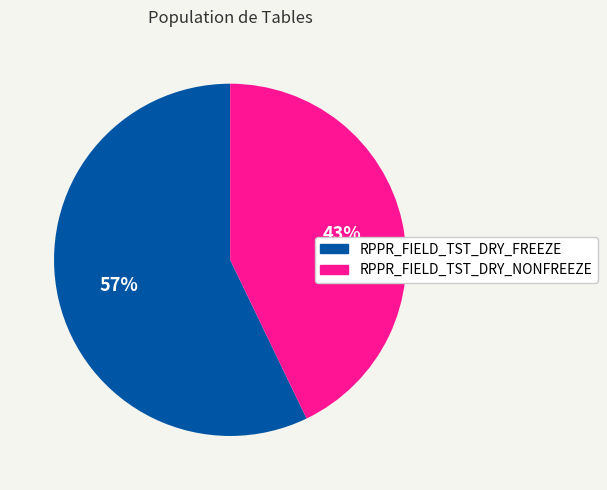

How many slices are in this pie chart?

2